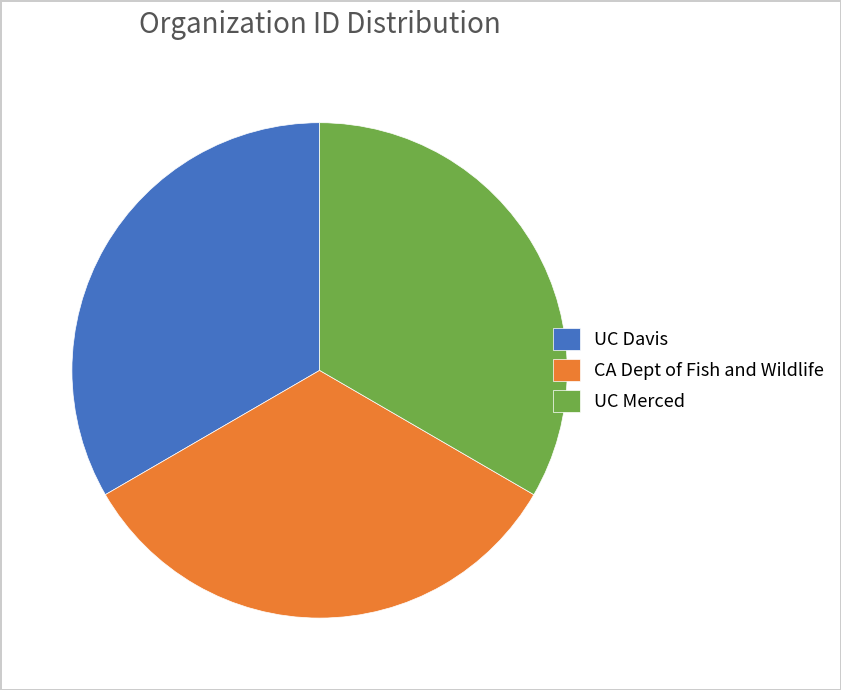

Does UC Davis represent more than half of the total?

No